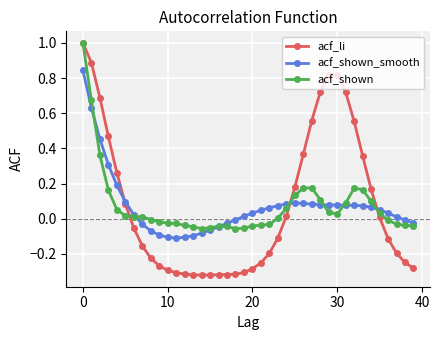

What is the maximum value shown in the chart?

1.0